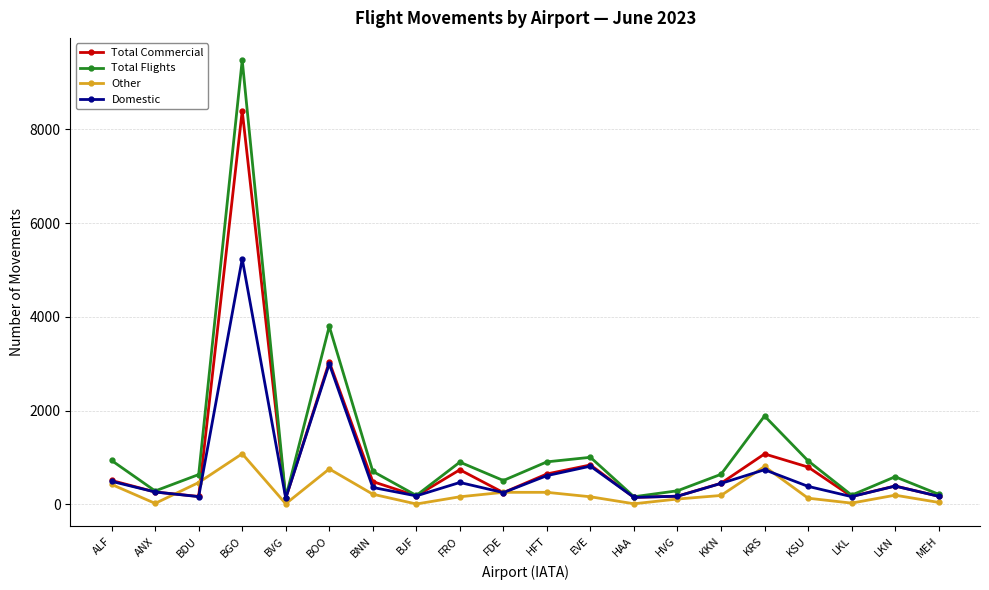

Which series changed the most between EVE and LKL?

Total Flights